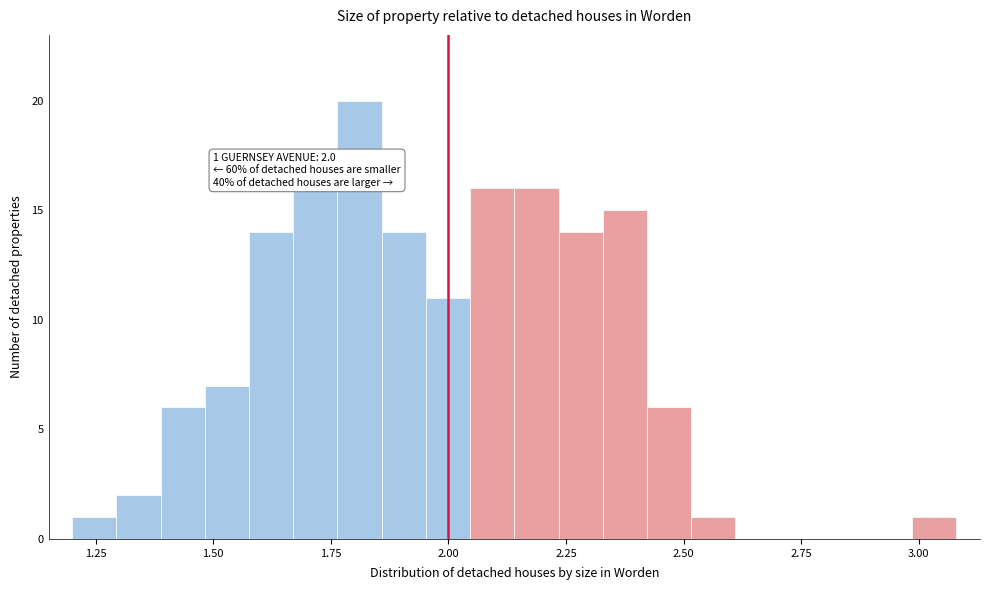

Read against the x-axis, roughly where is the centre of the tallest bar?

1.80